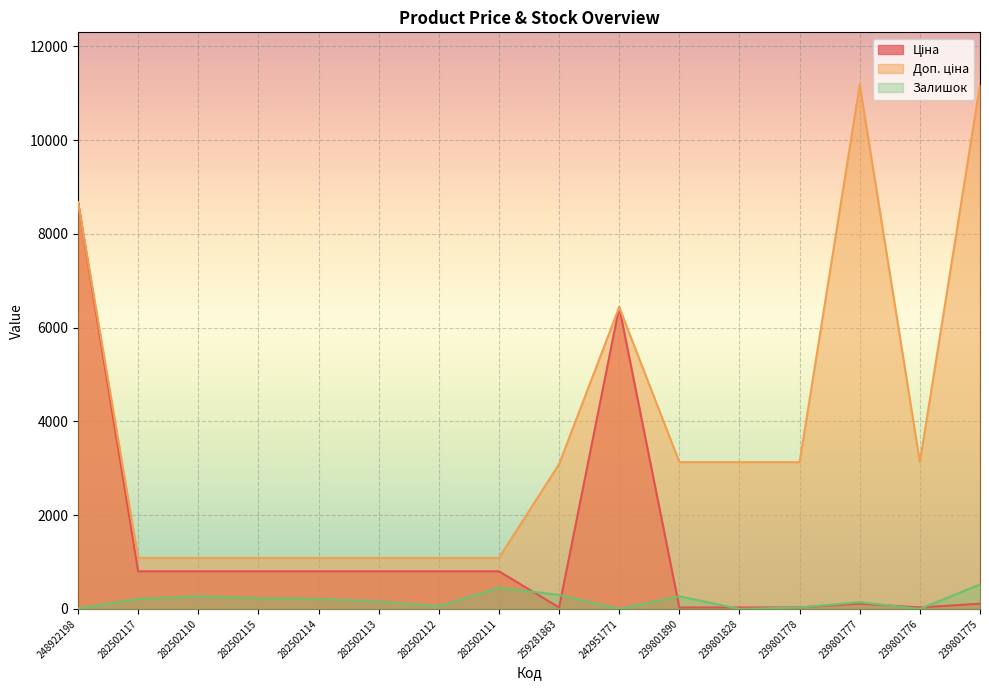

What is the highest value of the Ціна series?

8679.5